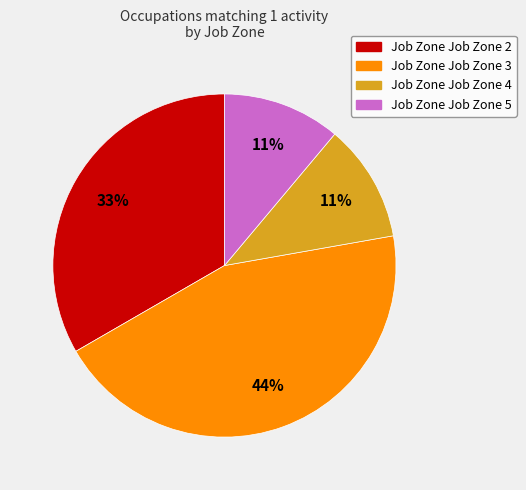

To the nearest percent, what is the average slice percentage?

25%